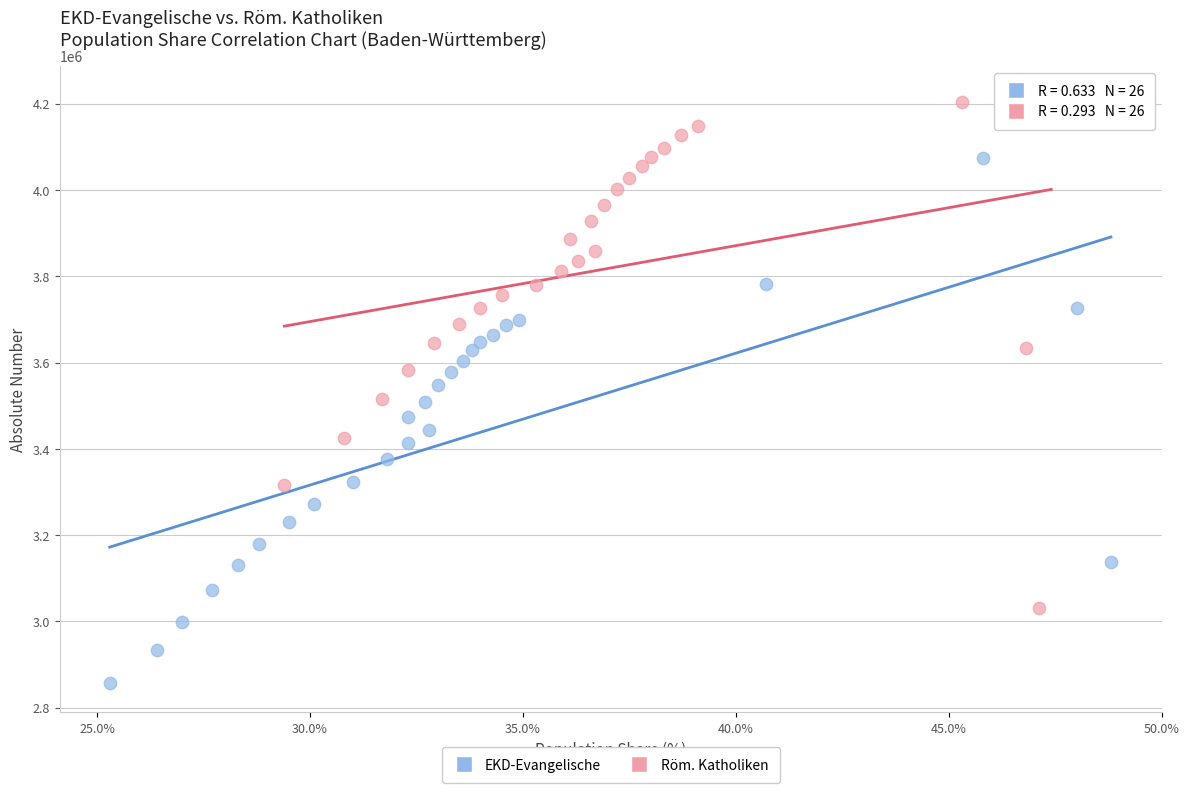

Which series contains the lowest Y value?

EKD-Evangelische